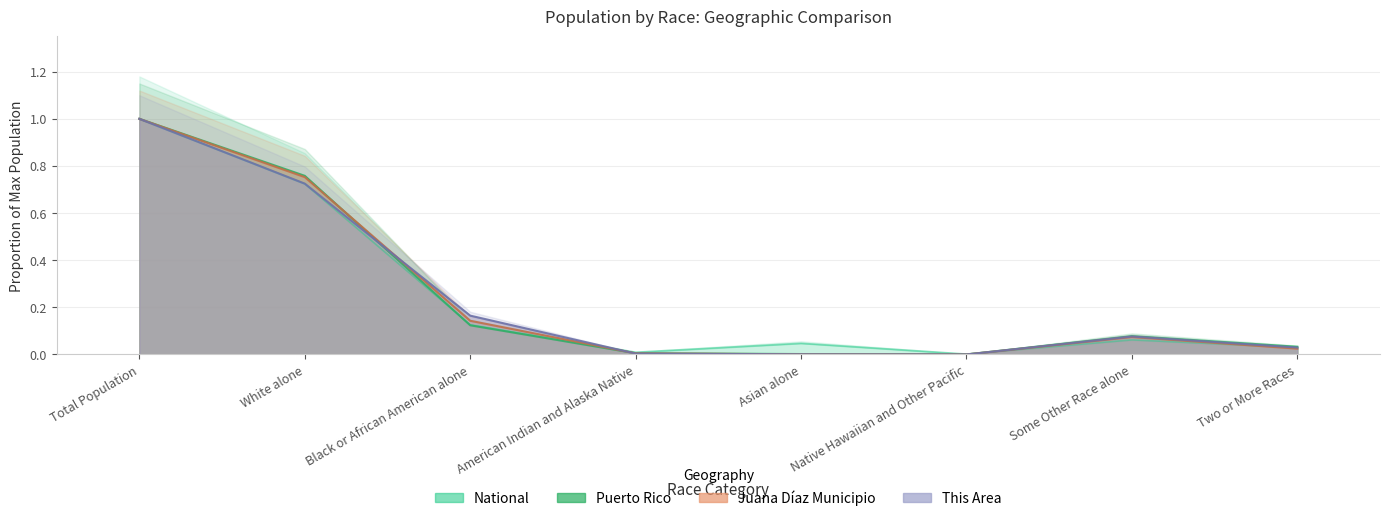

At how many categories does at least one series exceed 0?

8